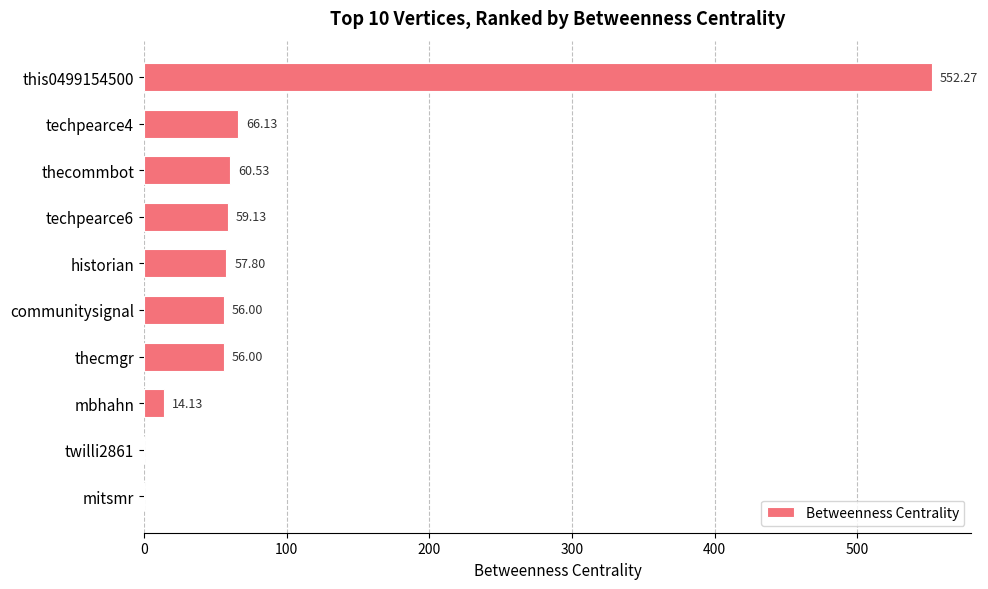

Which has a higher value, thecmgr or mitsmr?

thecmgr